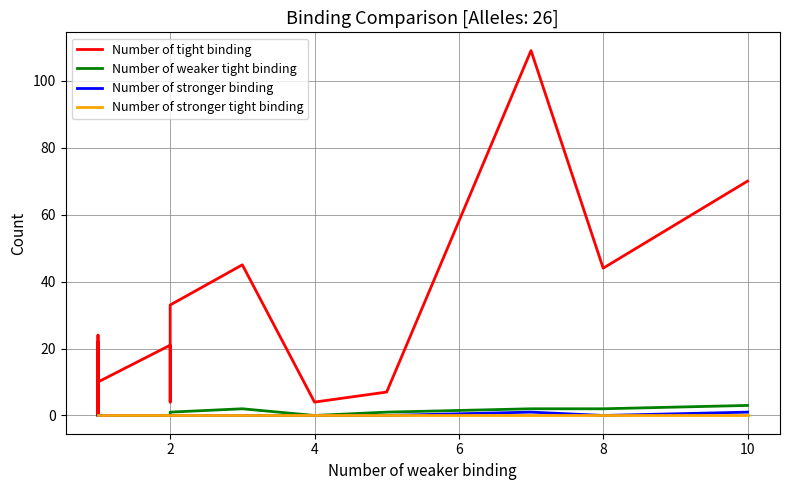

The value of Number of stronger binding at 2 is 0. True or false?

False